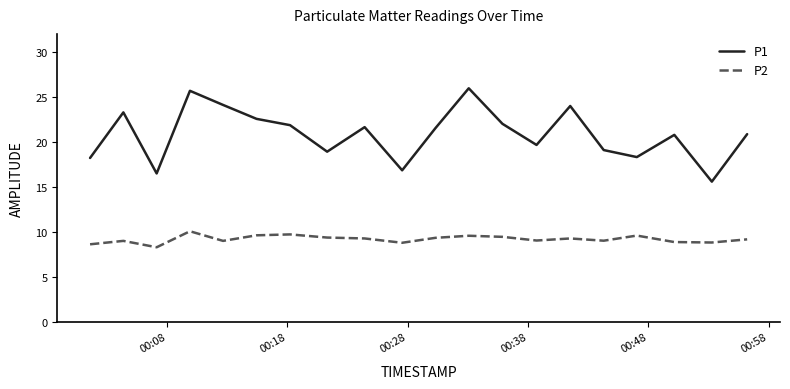

Rank the series by their maximum value, from lowest to highest.

P2, P1